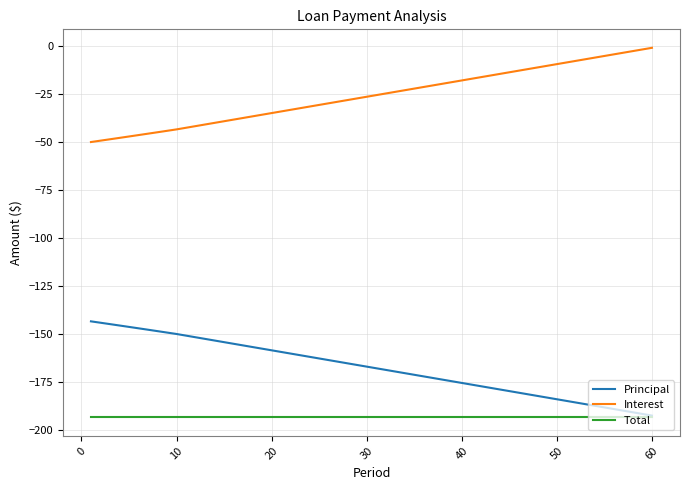

Rank the series by their maximum value, from highest to lowest.

Interest, Principal, Total